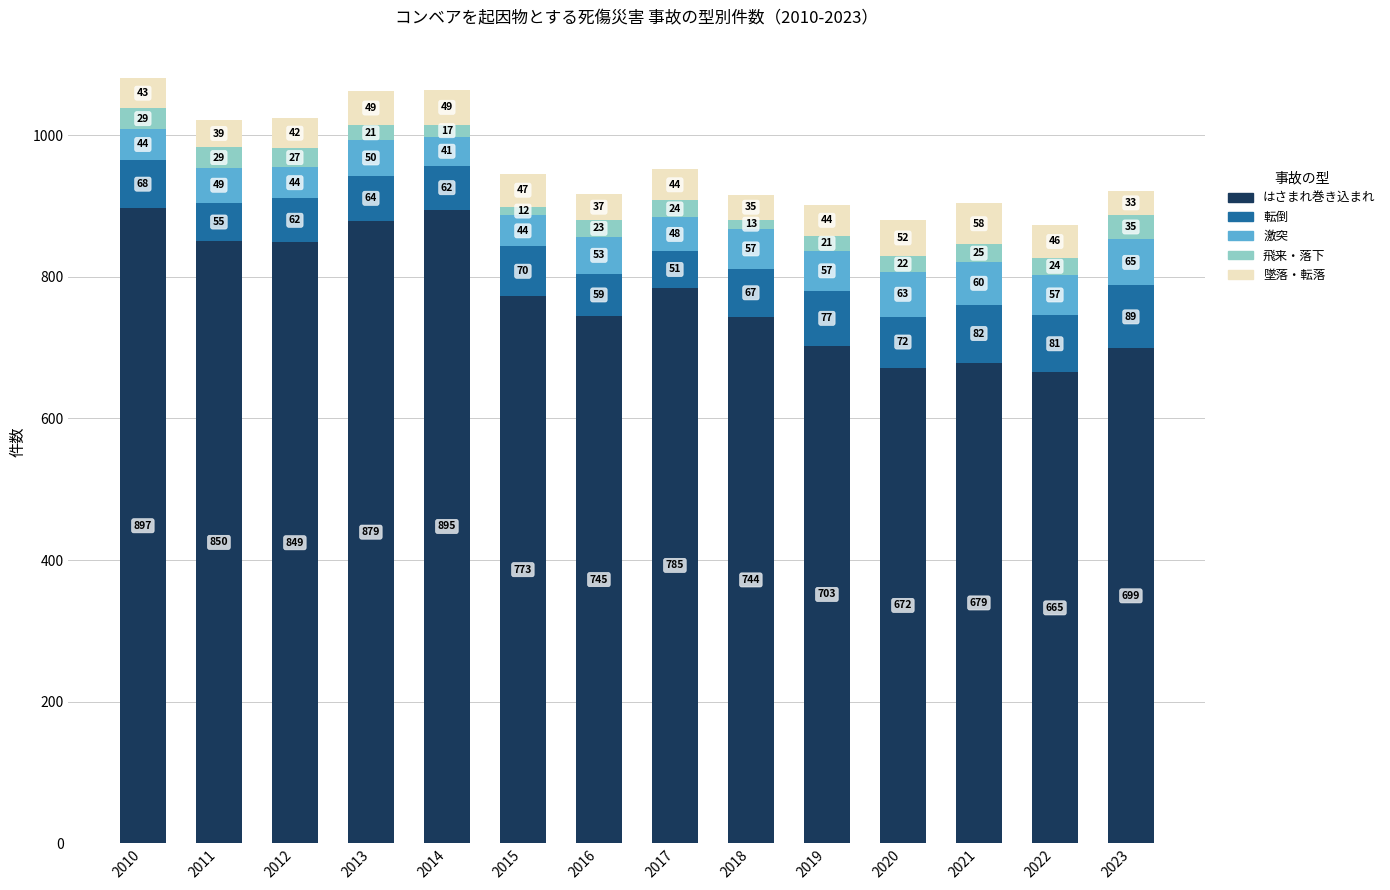

How many data points does each series have?

14